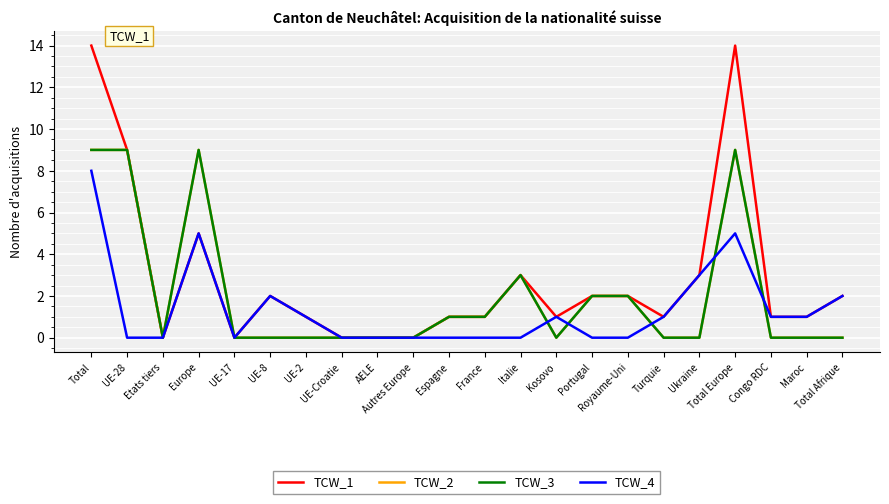

Where is the first local minimum for TCW_4?

UE-17